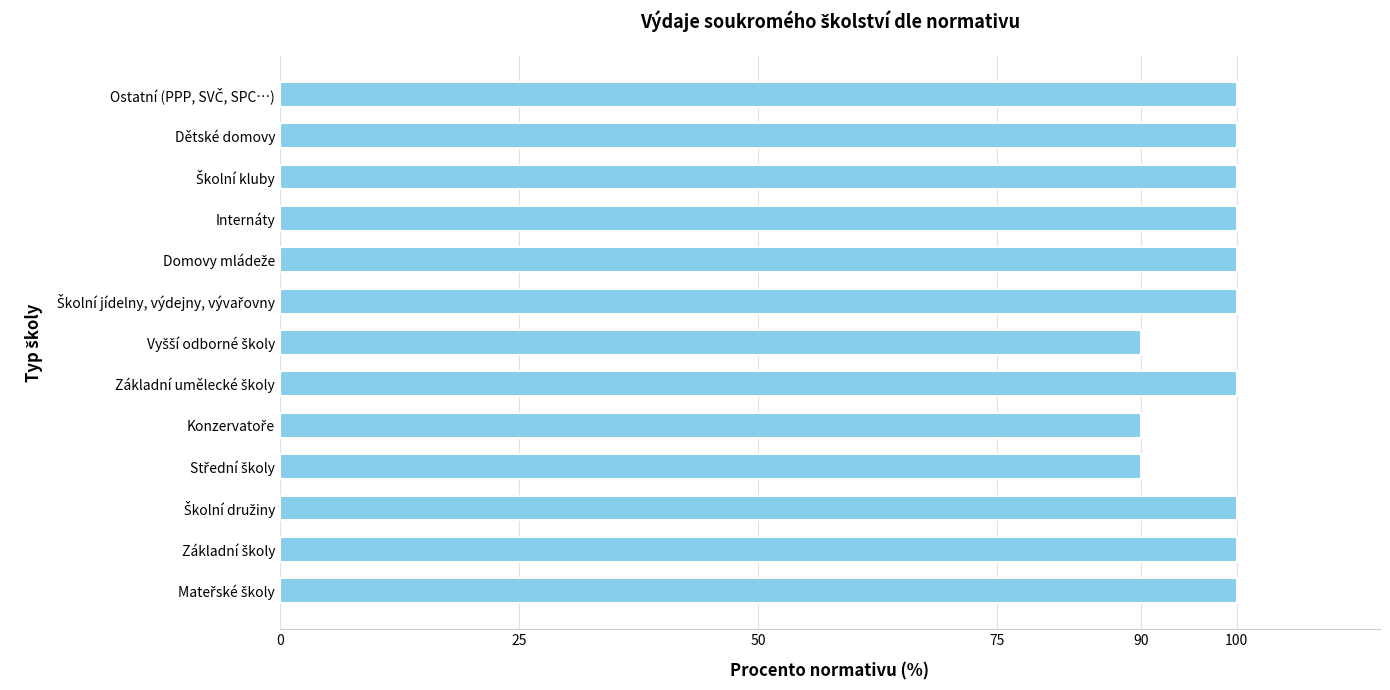

What is the smallest value displayed?

90